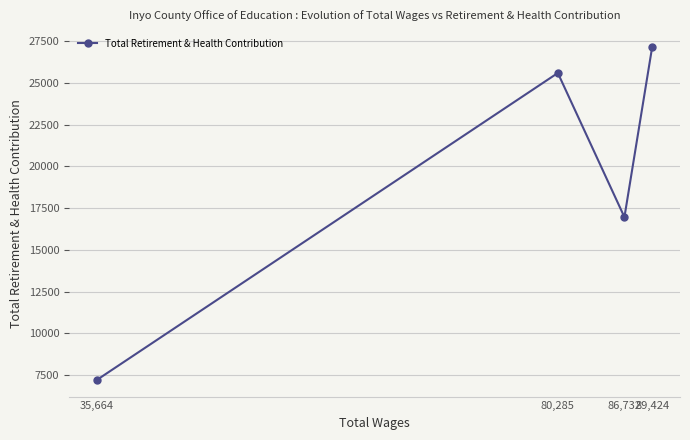

How many lines are shown in the chart?

1